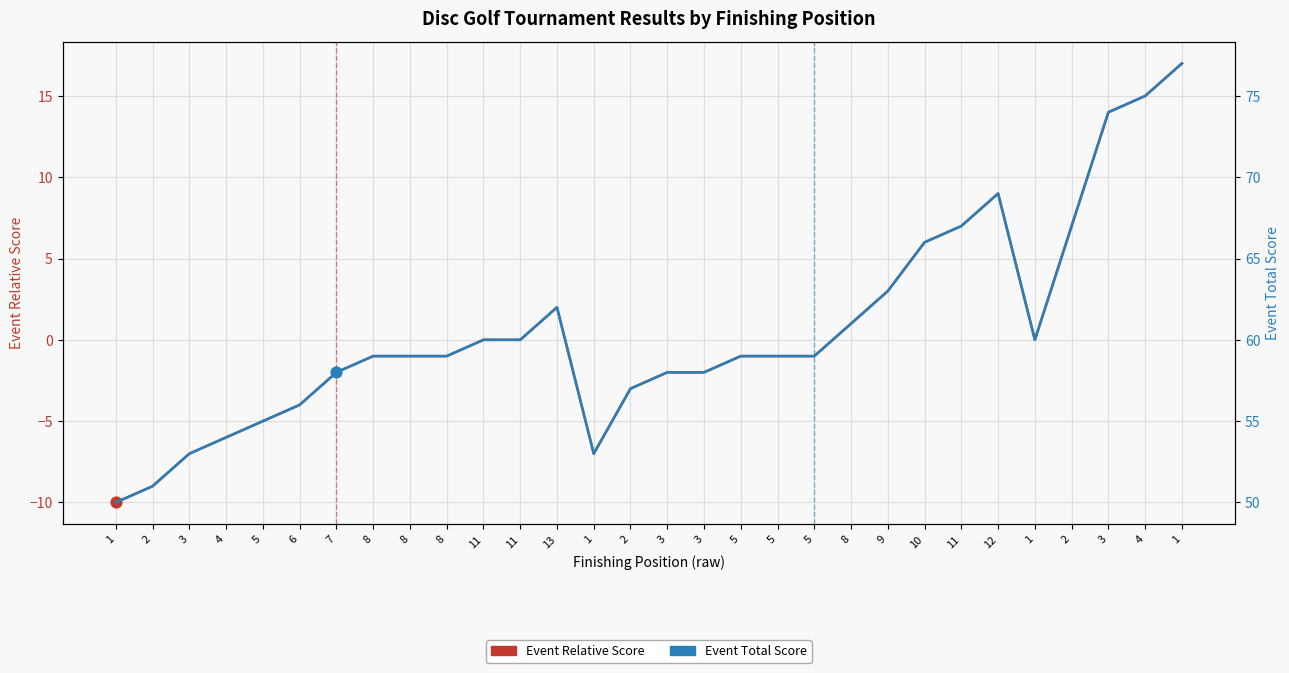

Which series has the largest total across all categories?

Event Total Score